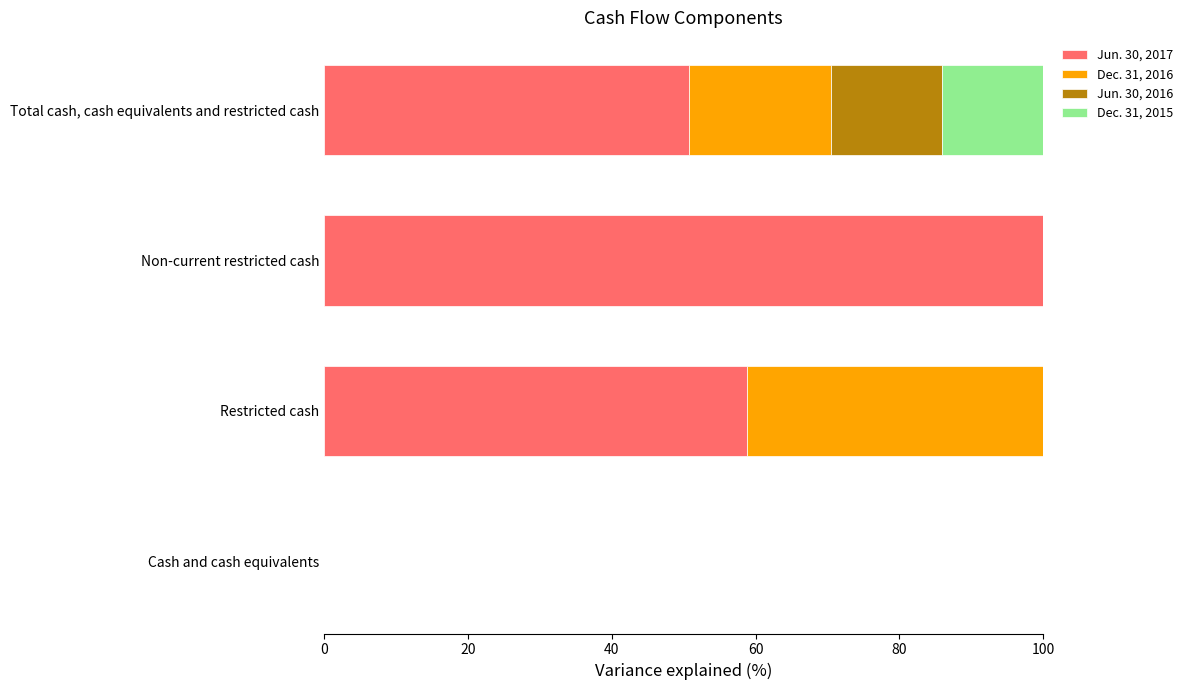

The Jun. 30, 2017 series shows 50.8 at Total cash, cash equivalents and restricted cash. True or false?

True